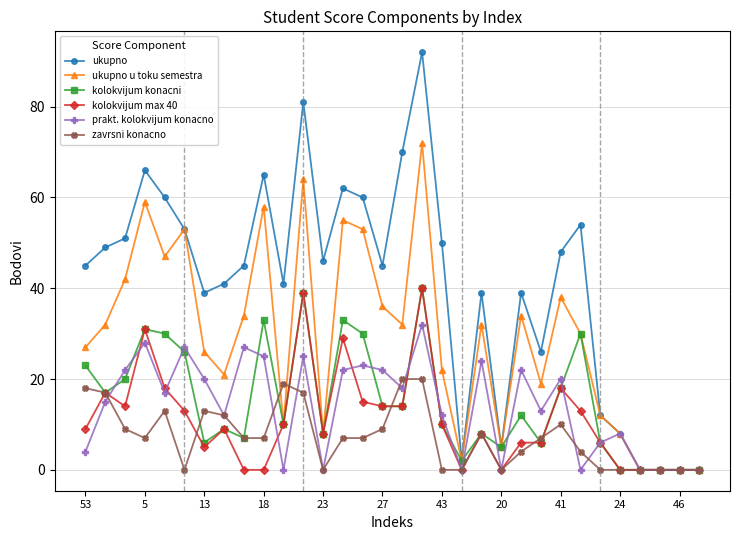

What is the highest value of the prakt. kolokvijum konacno series?

32